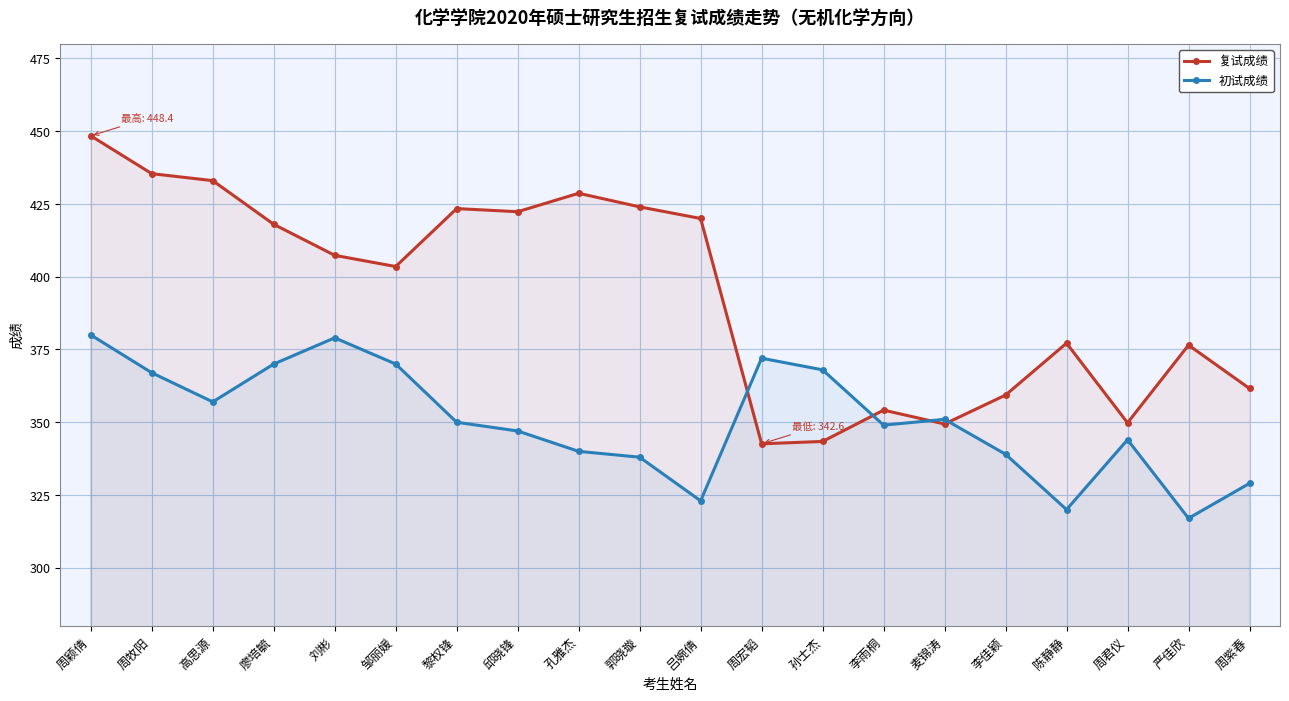

What position from the left is 李雨桐?

14